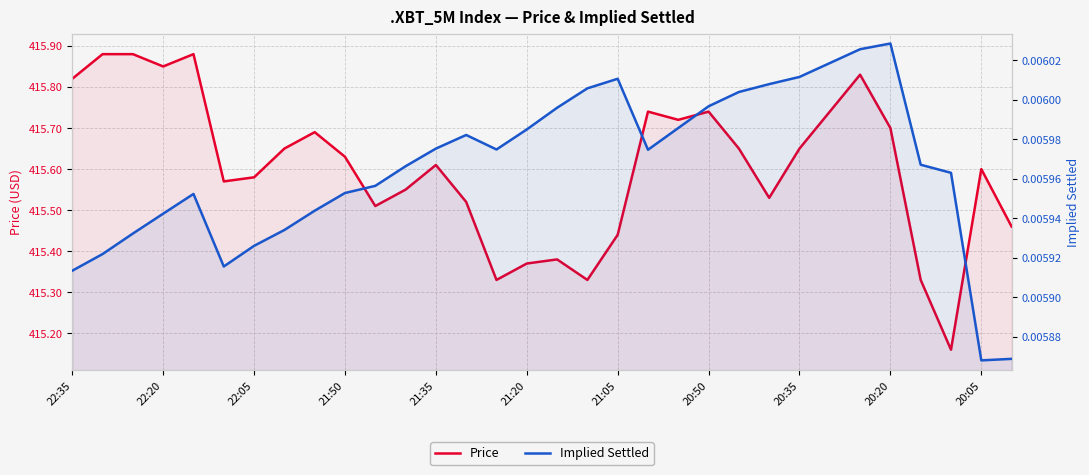

Does the chart have visible grid lines?

Yes